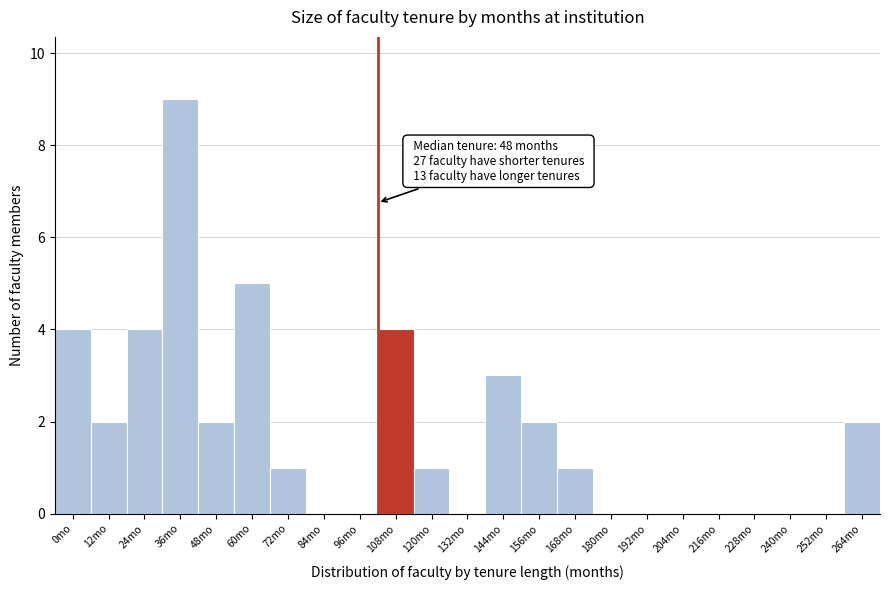

Reading right to left, what are all the values shown in this chart?

264mo=2	252mo=0	240mo=0	228mo=0	216mo=0	204mo=0	192mo=0	180mo=0	168mo=1	156mo=2	144mo=3	132mo=0	120mo=1	108mo=4	96mo=0	84mo=0	72mo=1	60mo=5	48mo=2	36mo=9	24mo=4	12mo=2	0mo=4